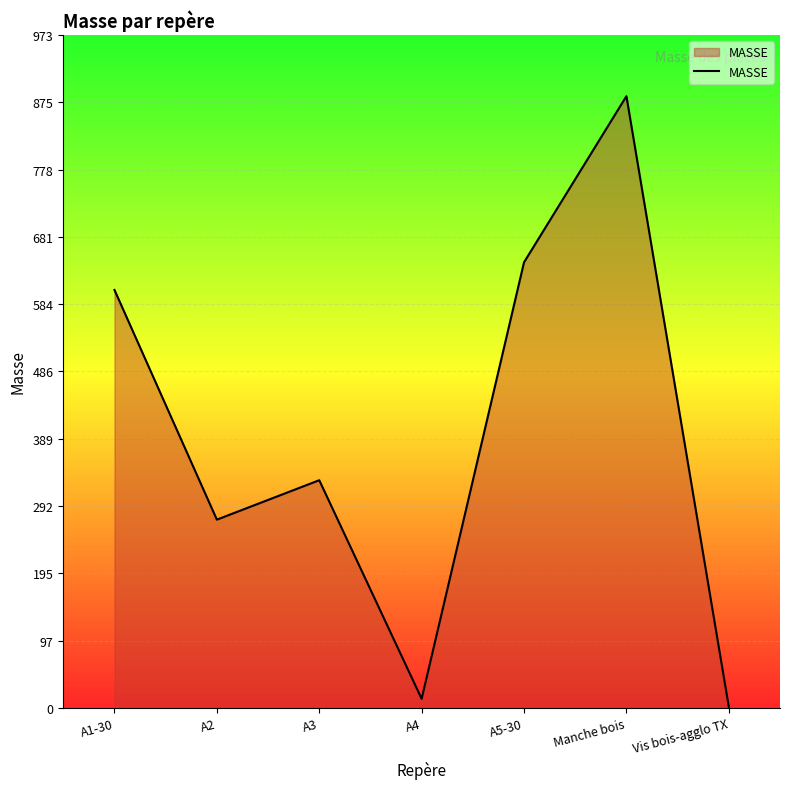

Between Vis bois-agglo TX and Manche bois, which is larger?

Manche bois